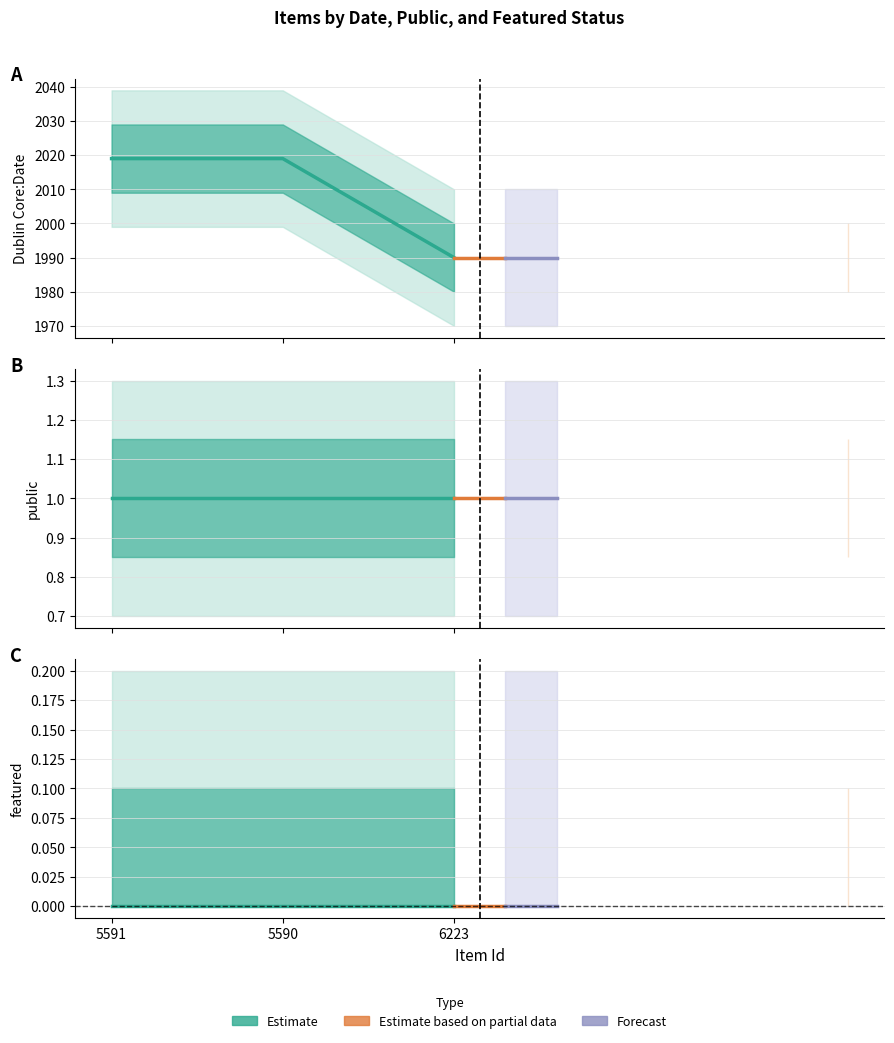

What is the sum of all public values?

3